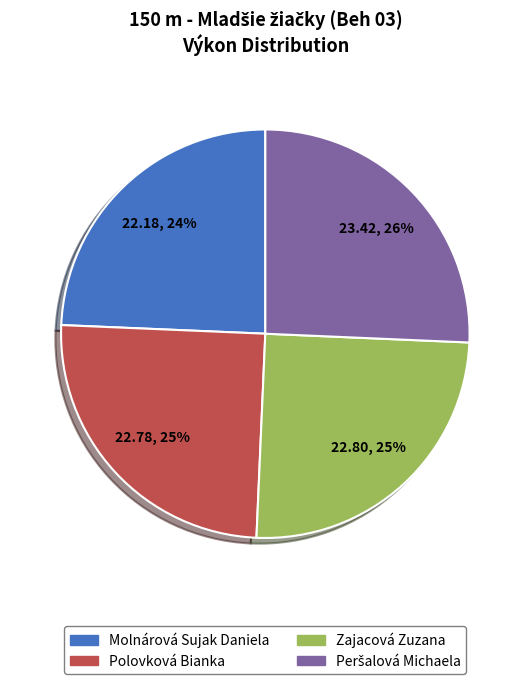

Does any single category account for the majority?

No